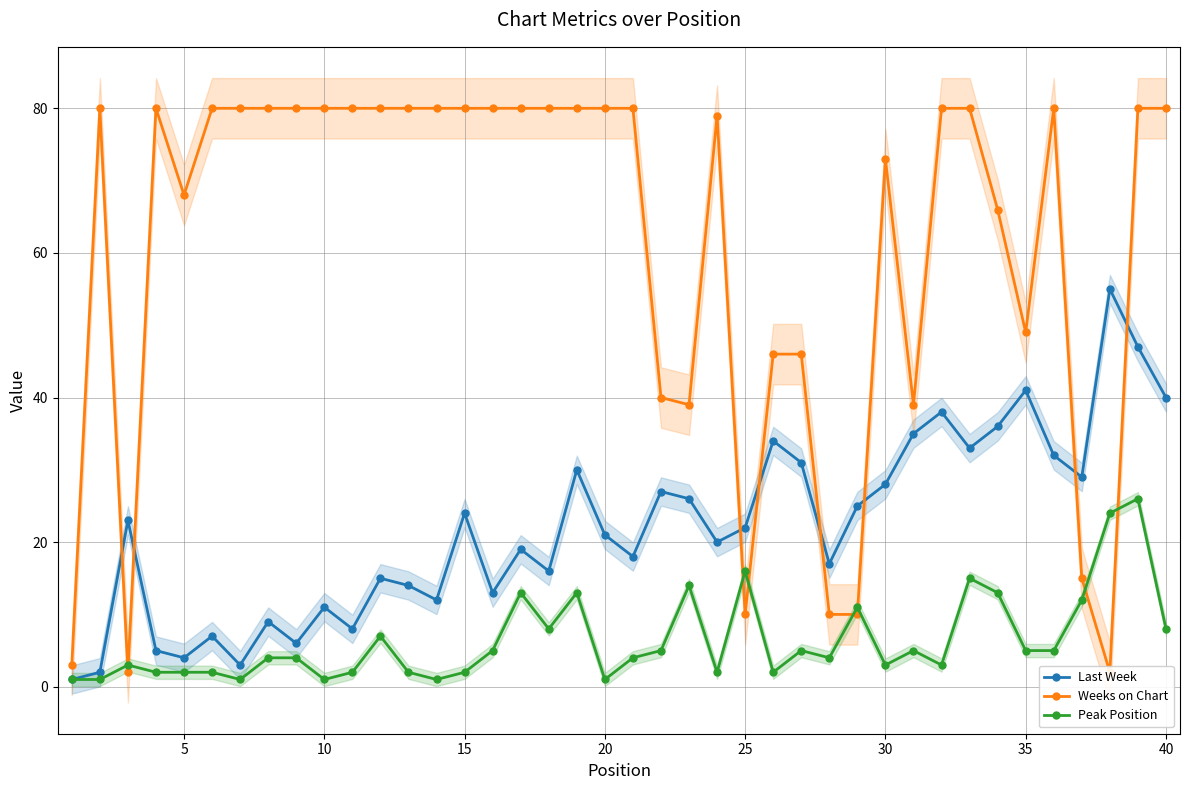

In Last Week, how many points are lower than both neighbors (excluding endpoints)?

12